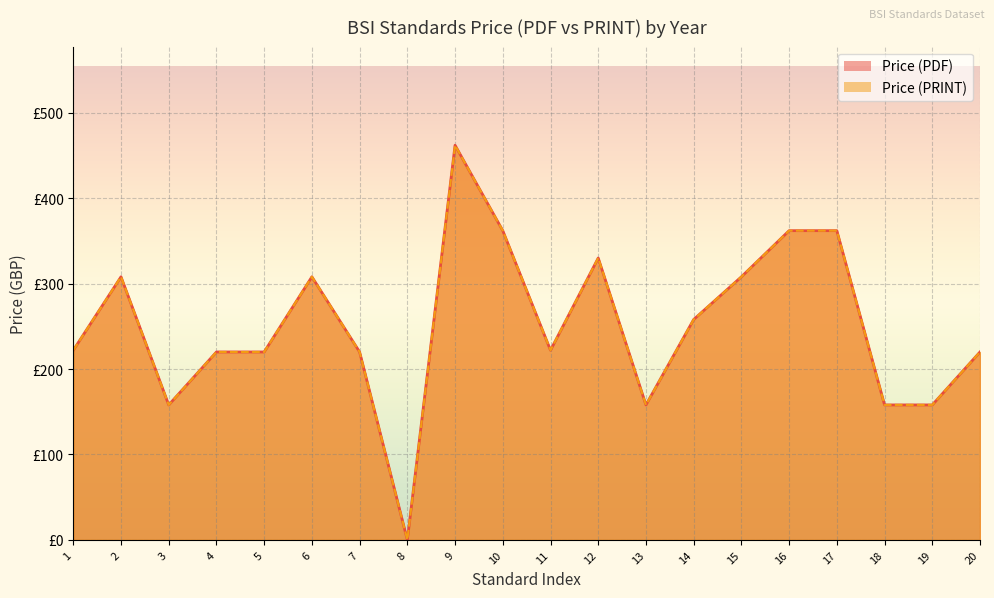

What is the greatest value displayed?

462